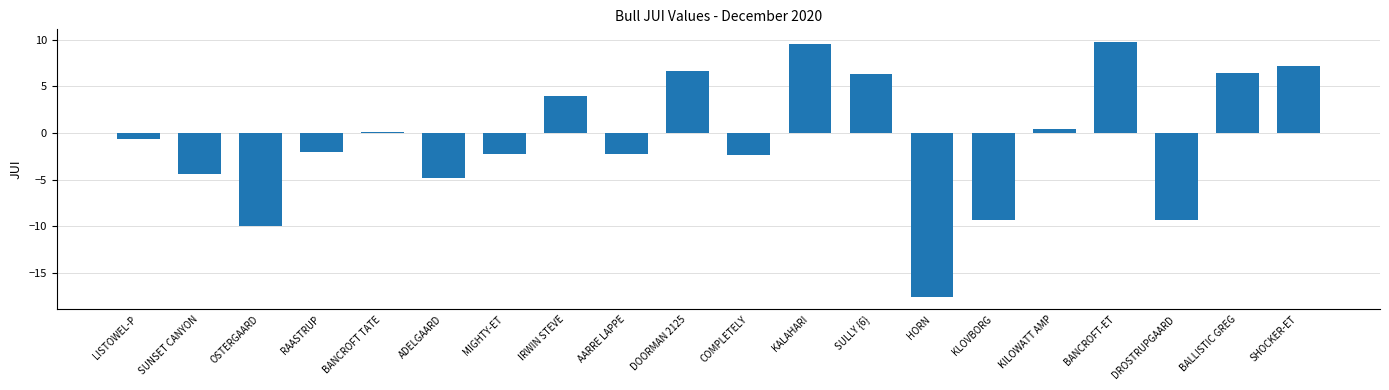

The chart shows a value of 3.6 at BANCROFT-ET. True or false?

False